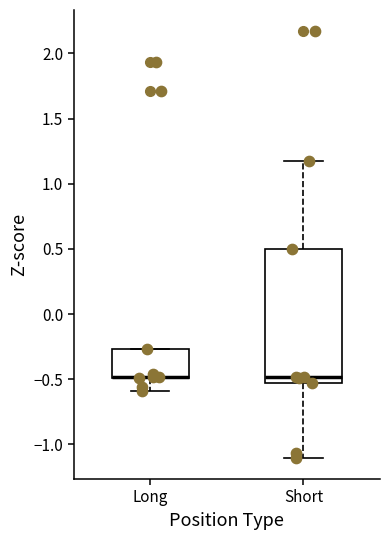

Where does the lower whisker of the box for Short end on the y-axis? The values are not printed on the chart, so give them approximately, as read against the axis.

-1.10